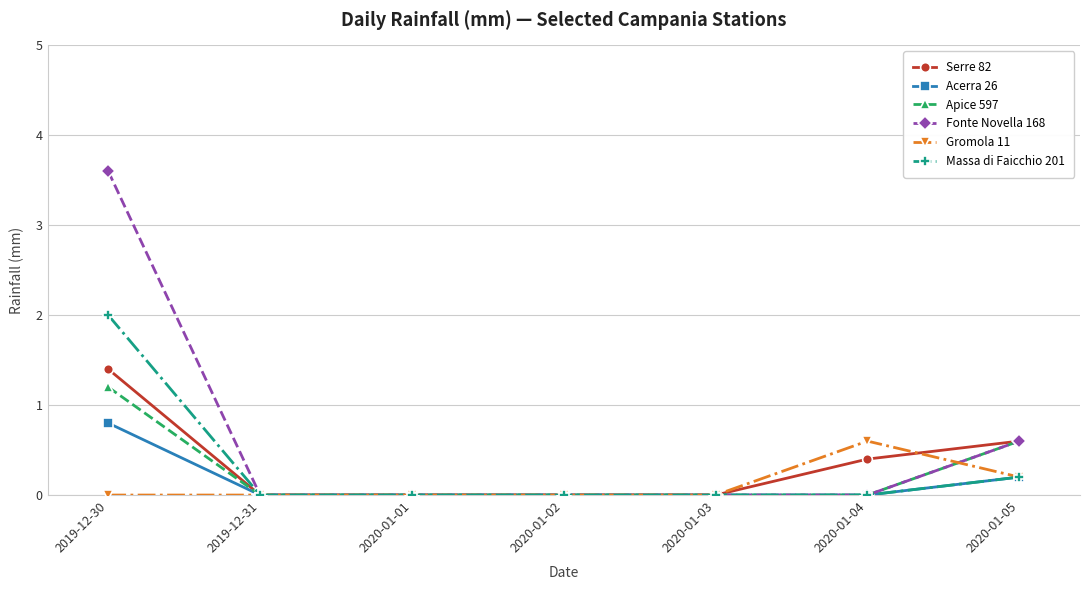

Which series has the largest total across all categories?

Fonte Novella 168